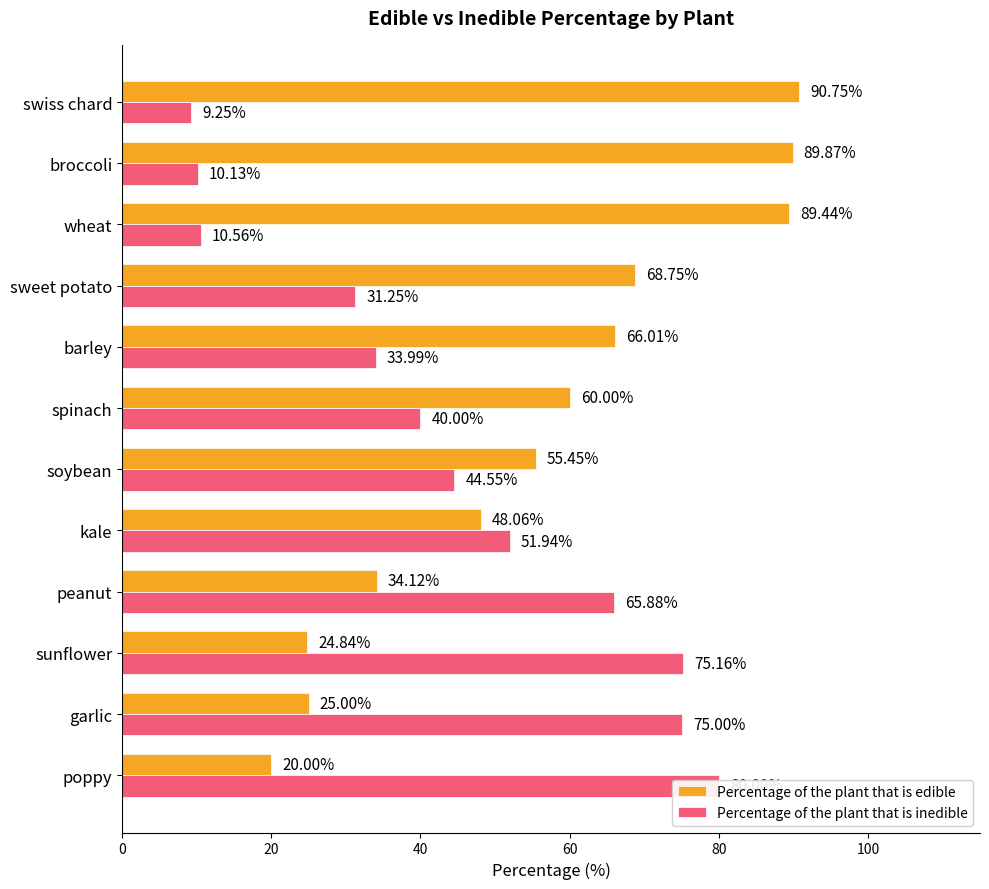

What is the label of the 2nd bar from the right?

broccoli